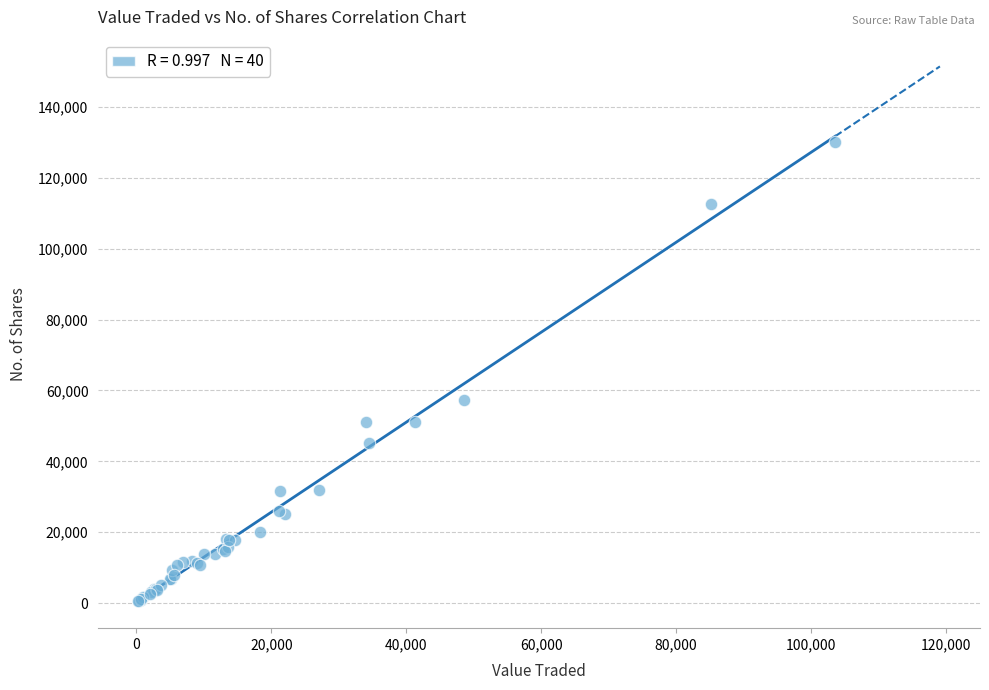

What Y value in the scatter plot is closest to 65249?

57203